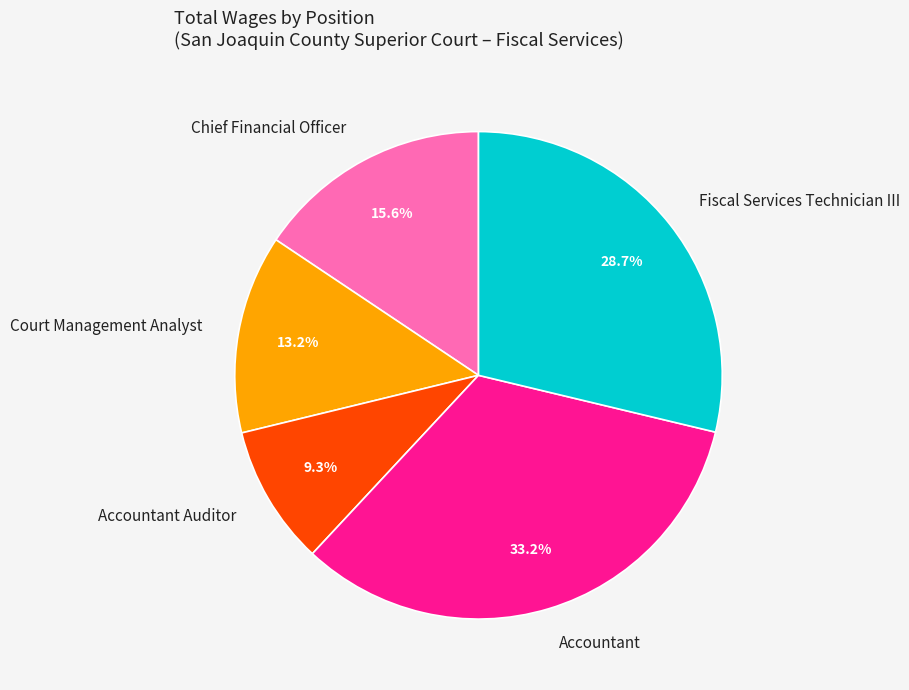

How many segments does this pie chart have?

5